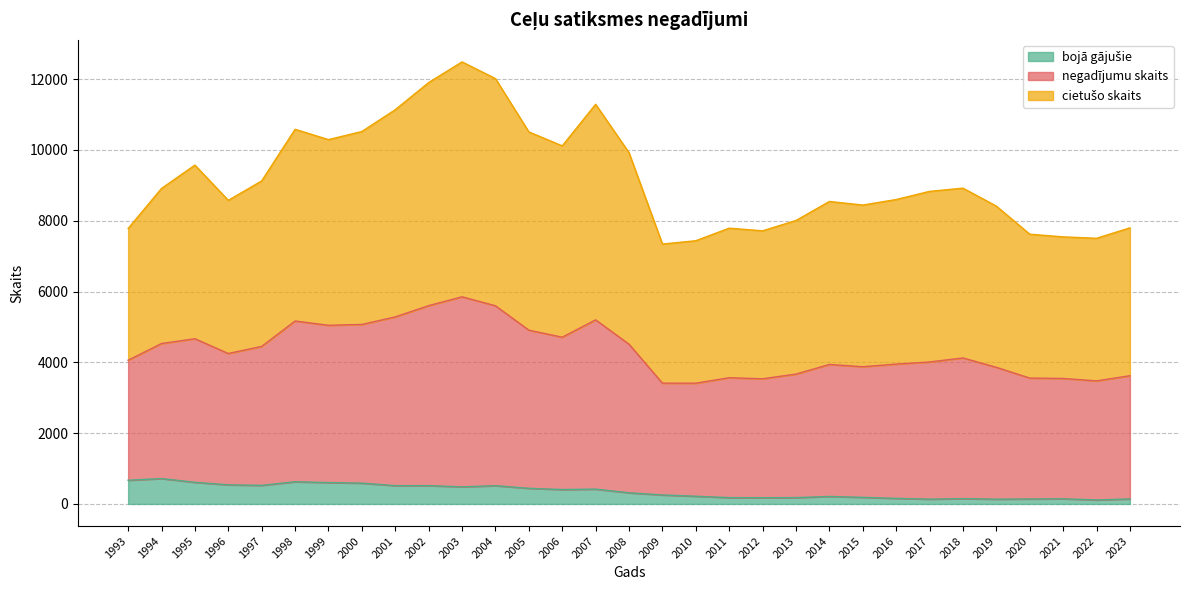

Which category has the highest value across all series?

2003